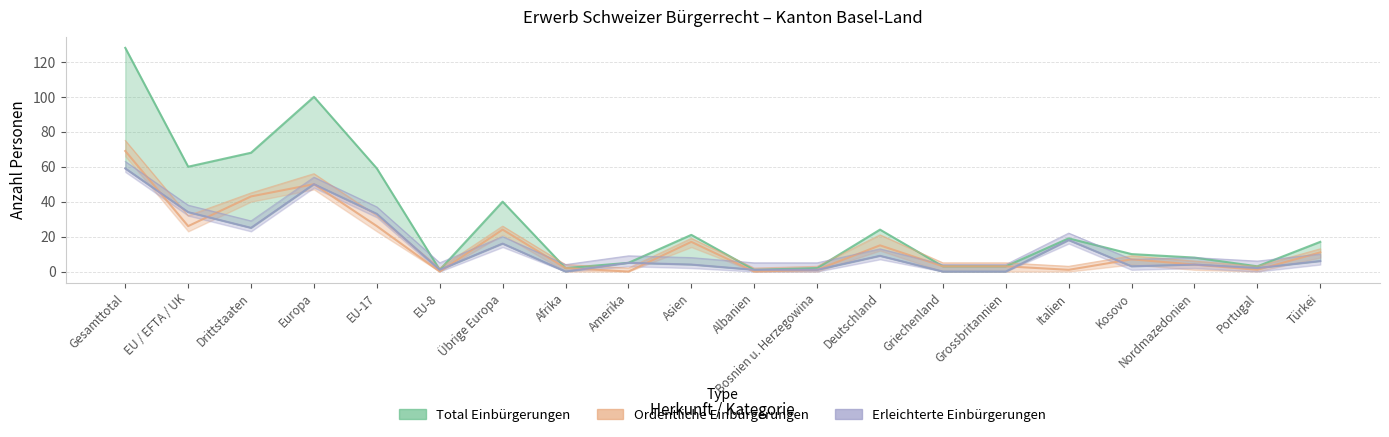

True or false: Total Einbürgerungen has a value of 3 at Griechenland.

True